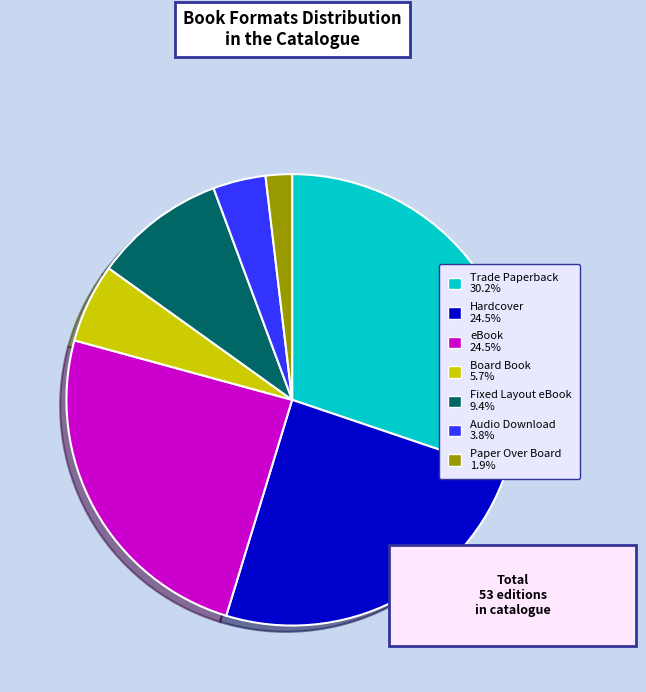

Is there any slice that represents more than half of the pie?

No